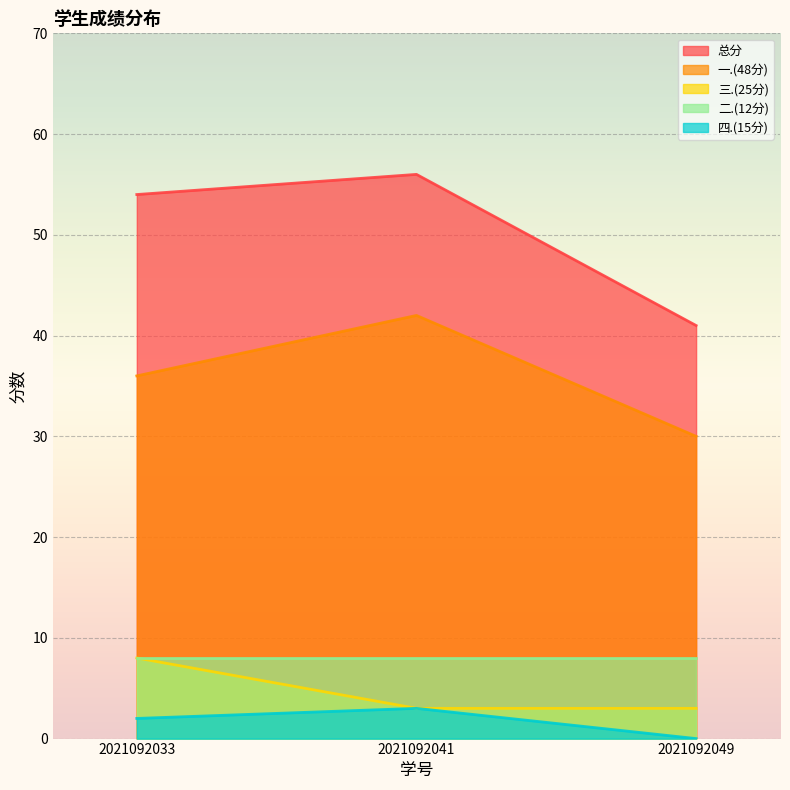

At which label does 四.(15分) reach its peak?

2021092041